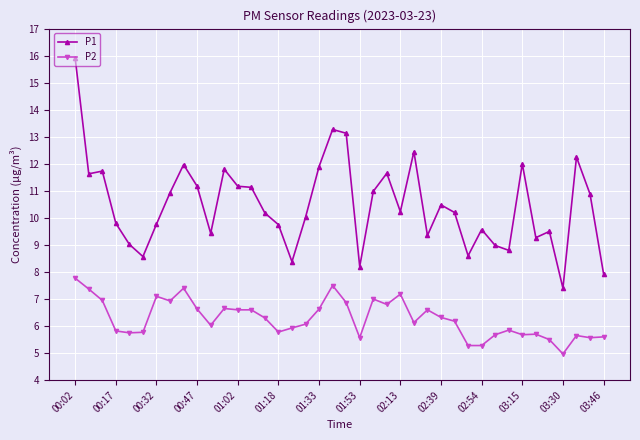

True or false: P1 and P2 cross at least once.

False